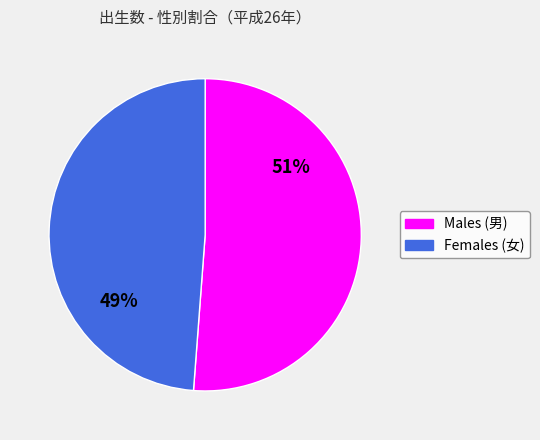

Is there any slice that represents more than half of the pie?

Yes